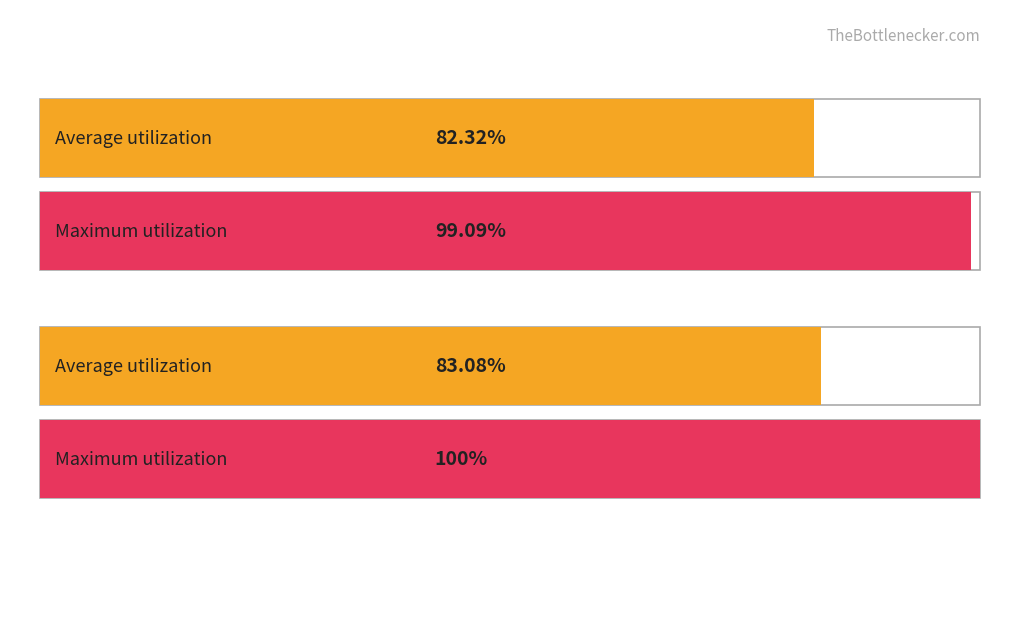

Which series changed the most between 9 and 13?

Average utilization